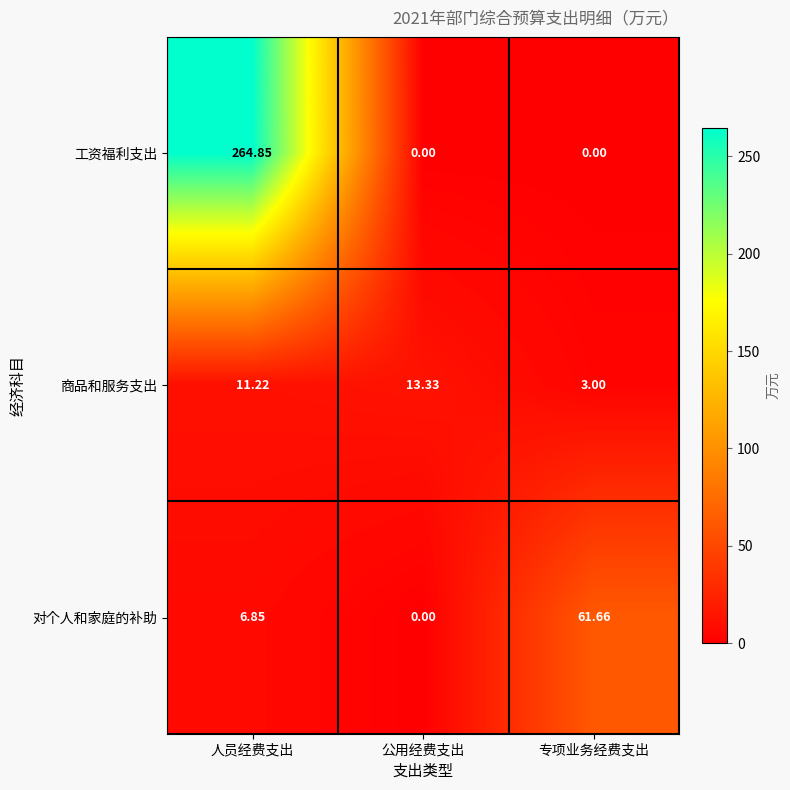

Which series has the largest range (max minus min)?

工资福利支出